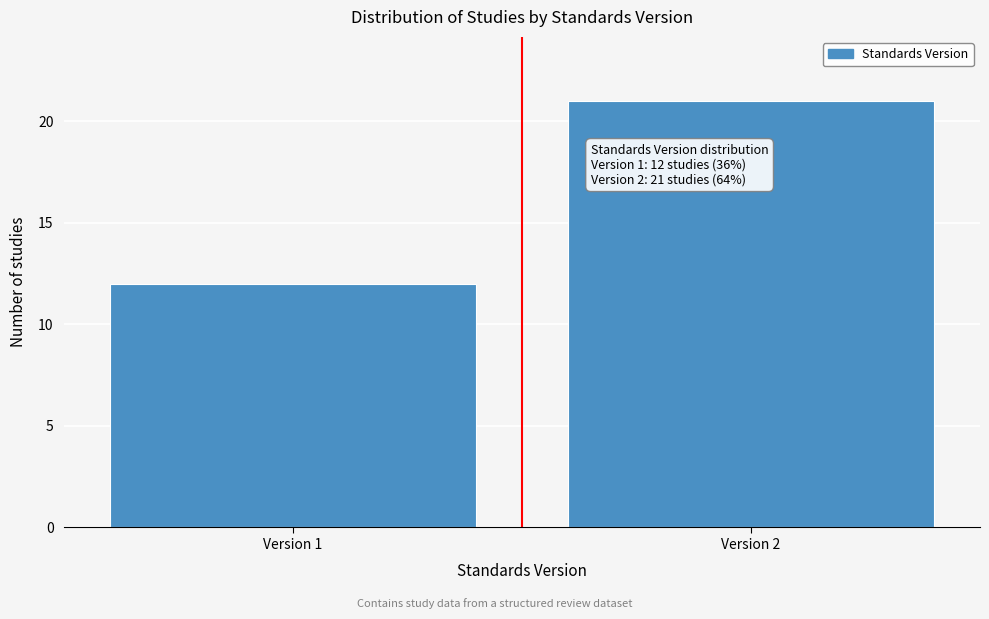

Reading left to right, list all the values displayed in this chart.

12	21